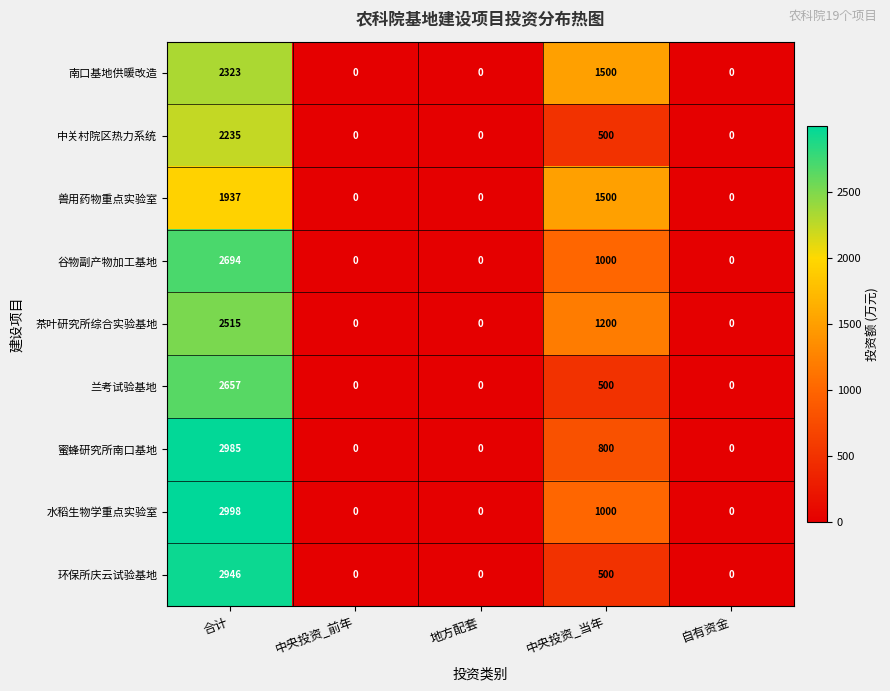

The value of 谷物副产物加工基地 at 地方配套 is 1587. True or false?

False